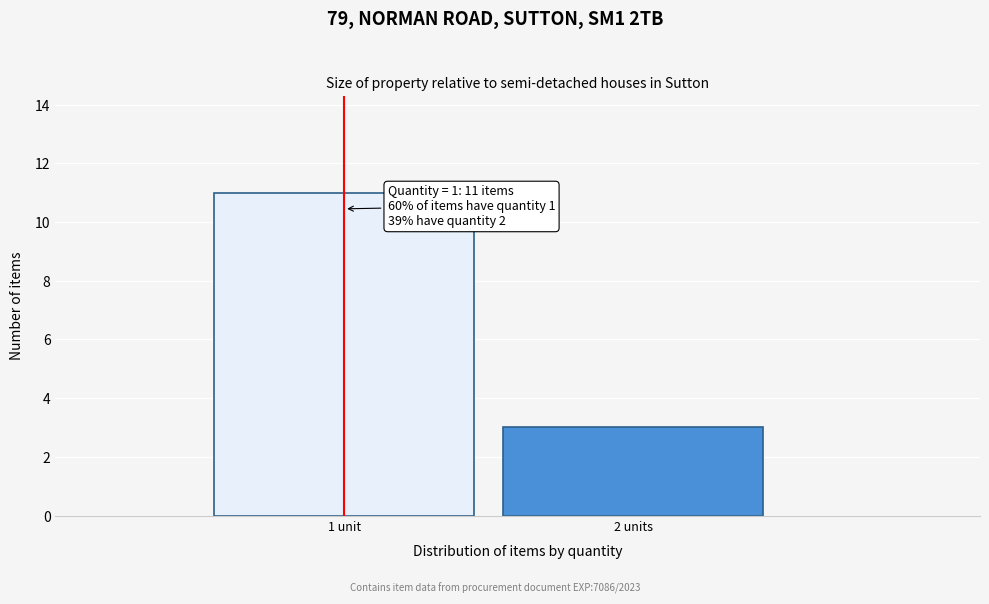

Reading right to left, extract all data points from this chart.

3	11